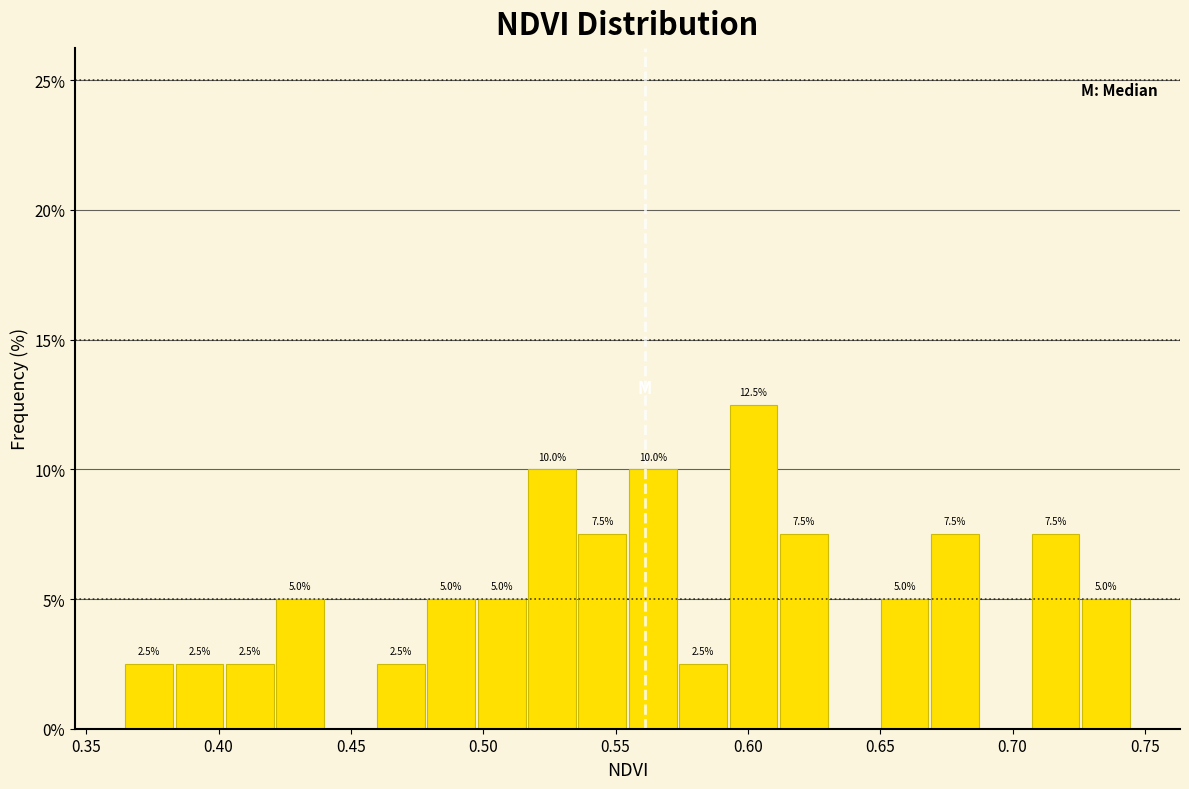

Around what value on the x-axis is the tallest bar? Give the approximate position of its centre, as read against the axis.

0.600